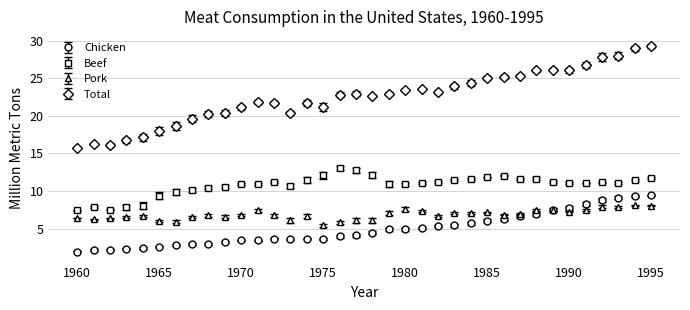

What are all the series names shown in the legend?

Chicken, Beef, Pork, Total